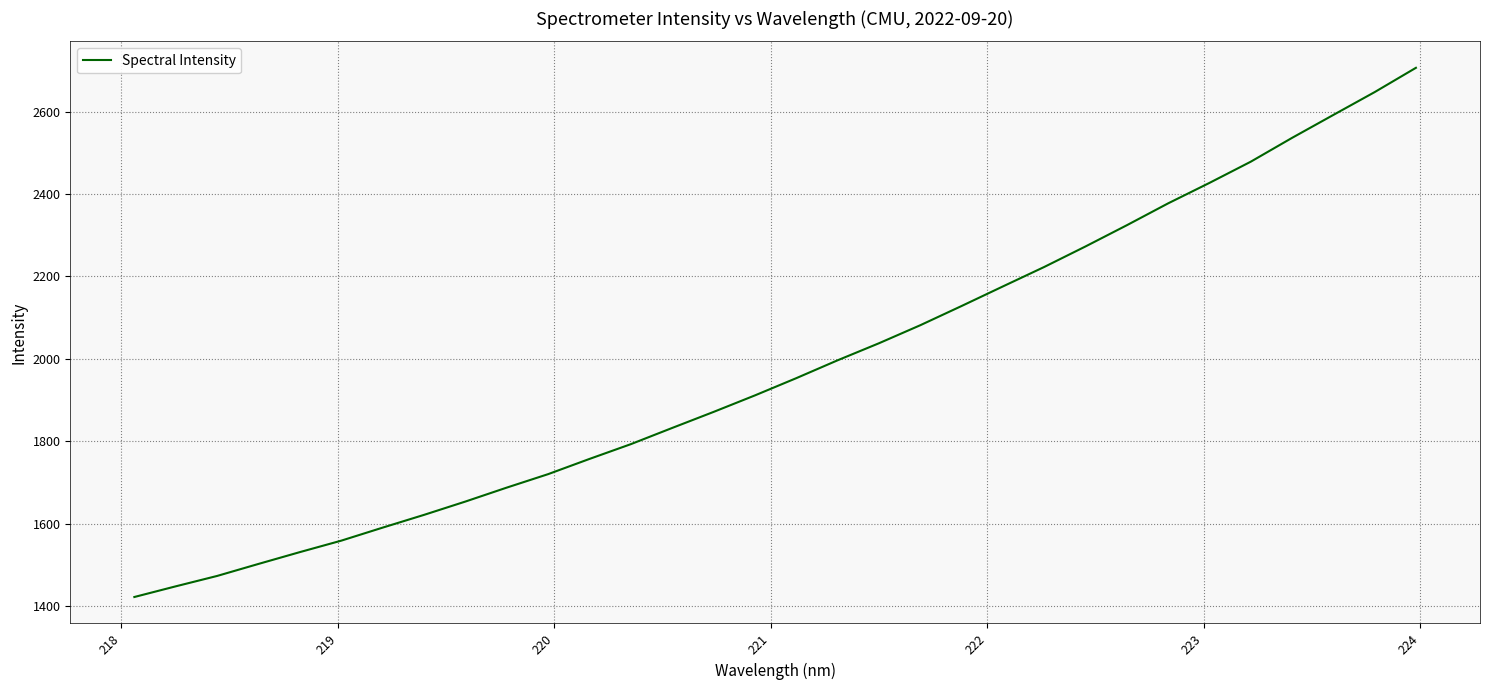

What is the maximum value shown in the chart?

2706.5